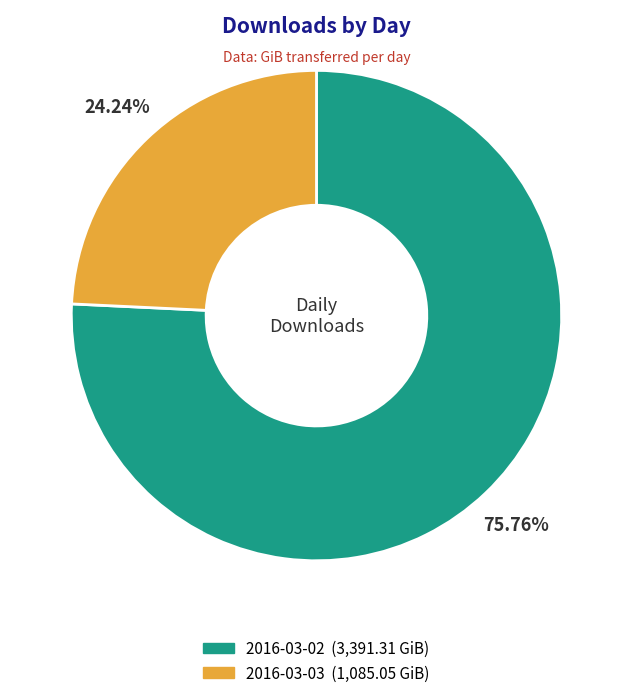

To the nearest percent, what percentage of the pie is 2016-03-02?

76%